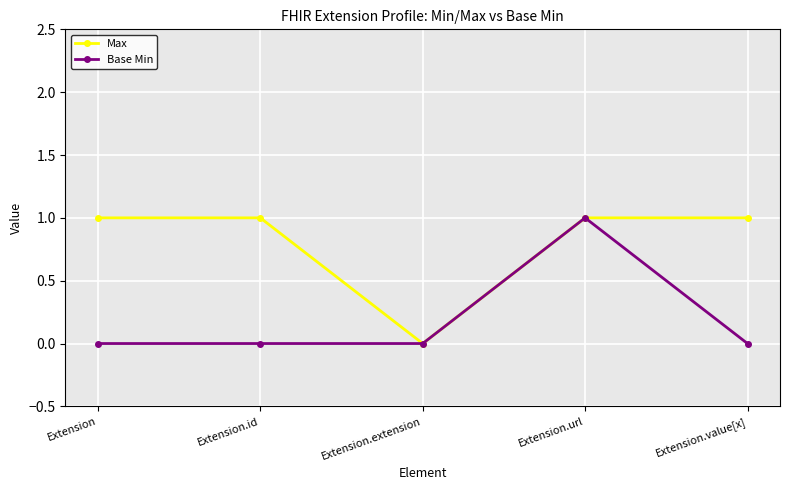

What are all the series names shown in the legend?

Max, Base Min